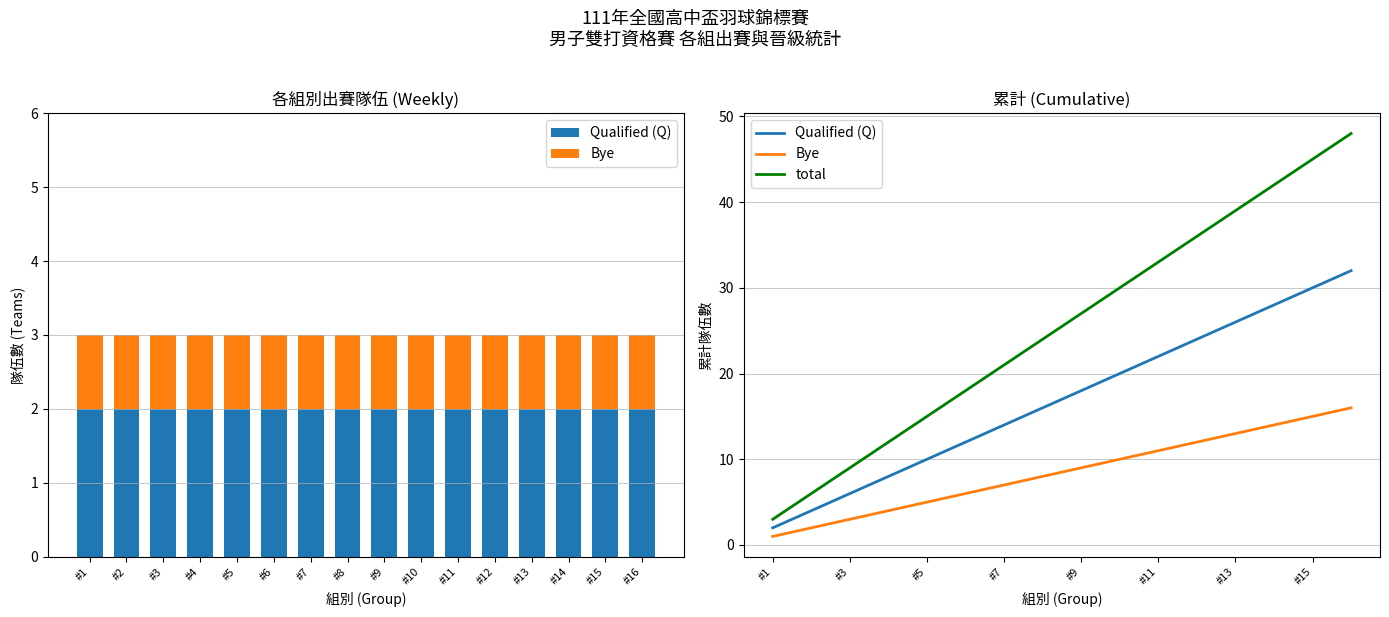

The value of Bye at #16 is 16. True or false?

True